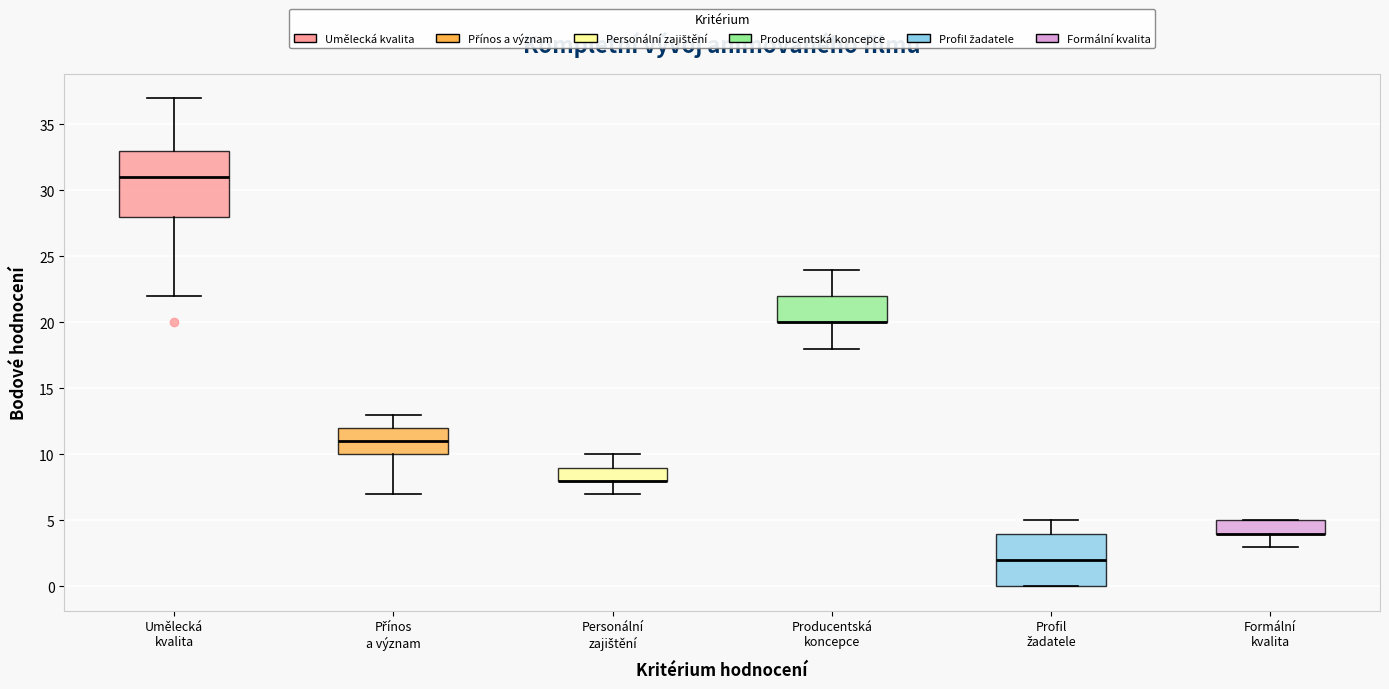

Reading left to right, transcribe this box plot: for each box, give where its median line is, the range the box spans, and where its two whiskers end, as read against the y-axis. The values are not printed on the chart, so give them approximately, as read against the axis.

Umělecká kvalita: median 31, box 28 to 33, whiskers 22 to 37
Přínos a význam: median 11, box 10 to 12, whiskers 7 to 13
Personální zajištění: median 8 (drawn on the box's lower edge), box 8 to 9, whiskers 7 to 10
Producentská koncepce: median 20 (drawn on the box's lower edge), box 20 to 22, whiskers 18 to 24
Profil žadatele: median 2, box 0 to 4, whiskers 0 to 5
Formální kvalita: median 4 (drawn on the box's lower edge), box 4 to 5, whiskers 3 to 5